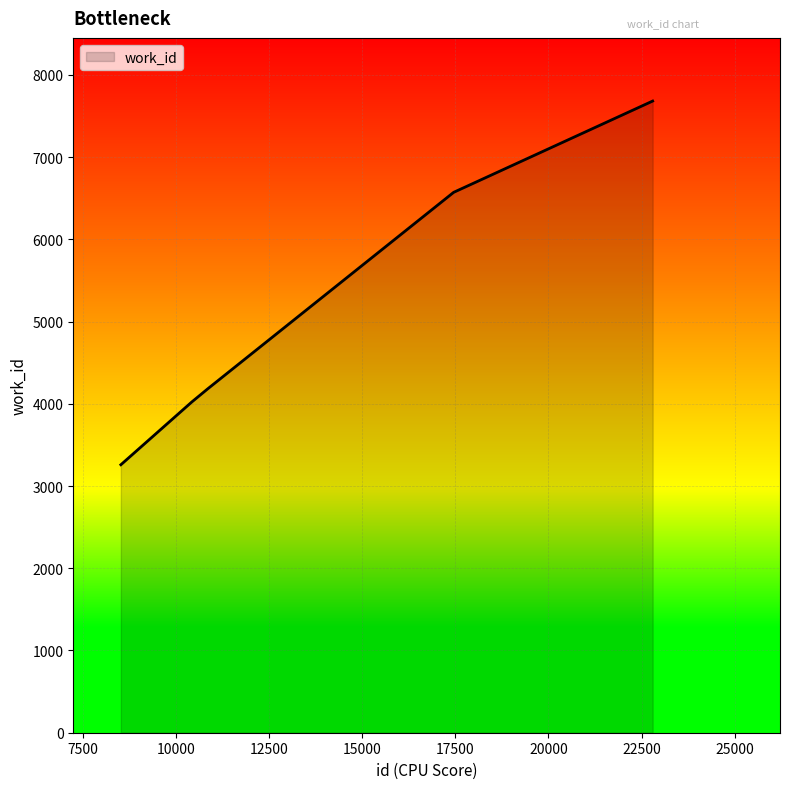

What is the greatest value displayed?

7682